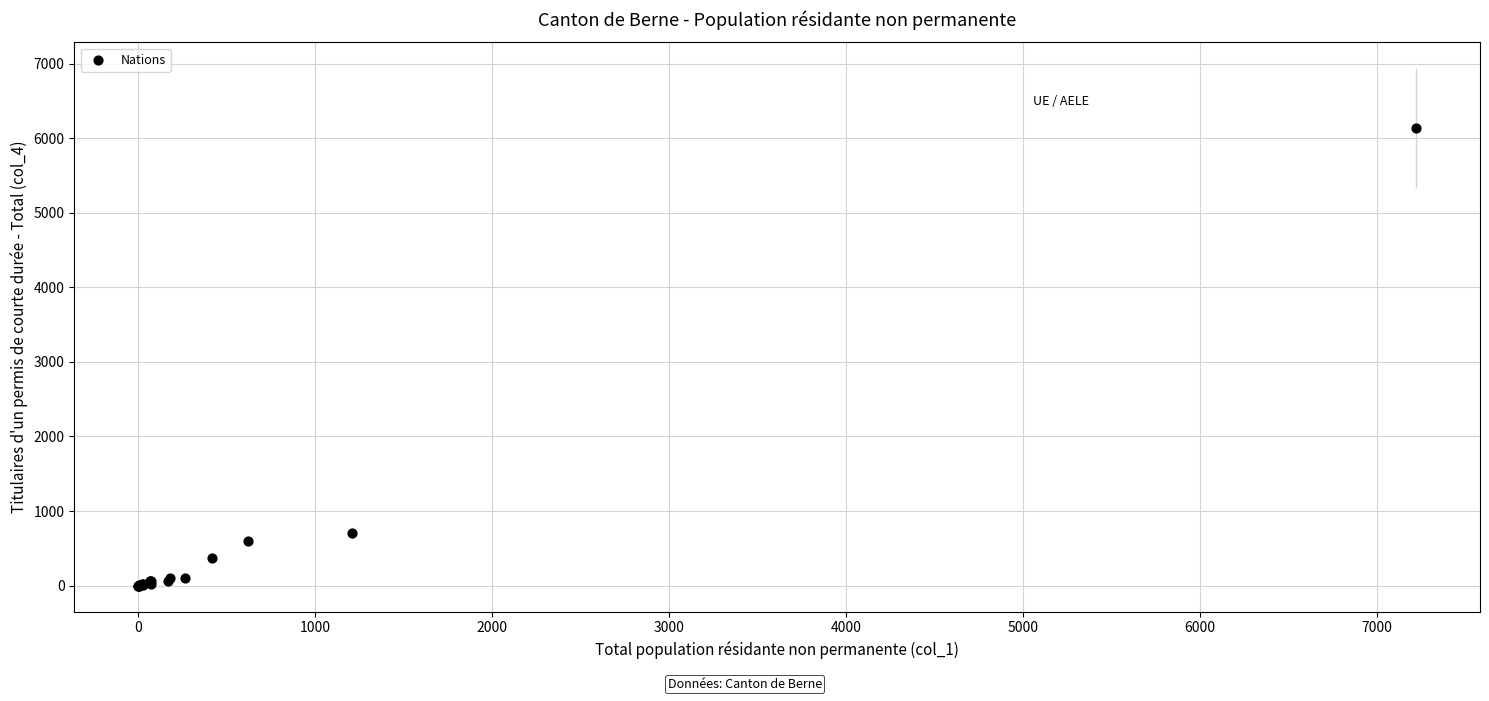

What Y value in the scatter plot is closest to 3068?

710